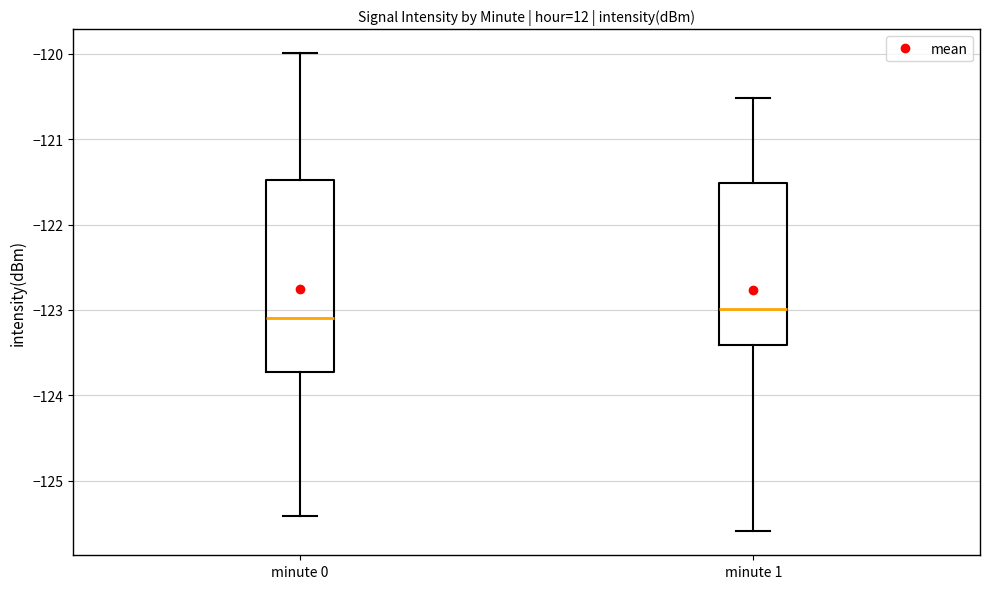

Which box's median line is the lowest?

minute 0